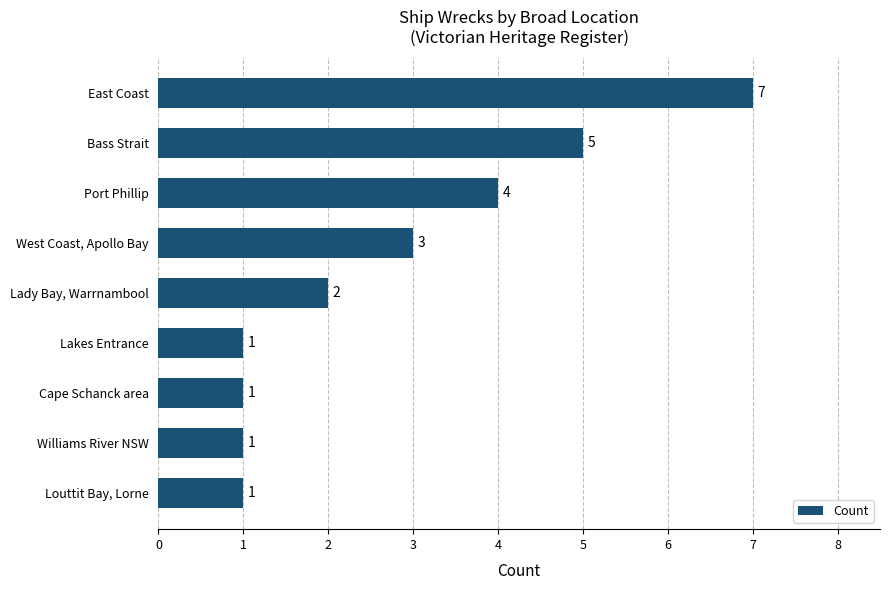

Are the bars grouped side by side (vs. stacked)?

No